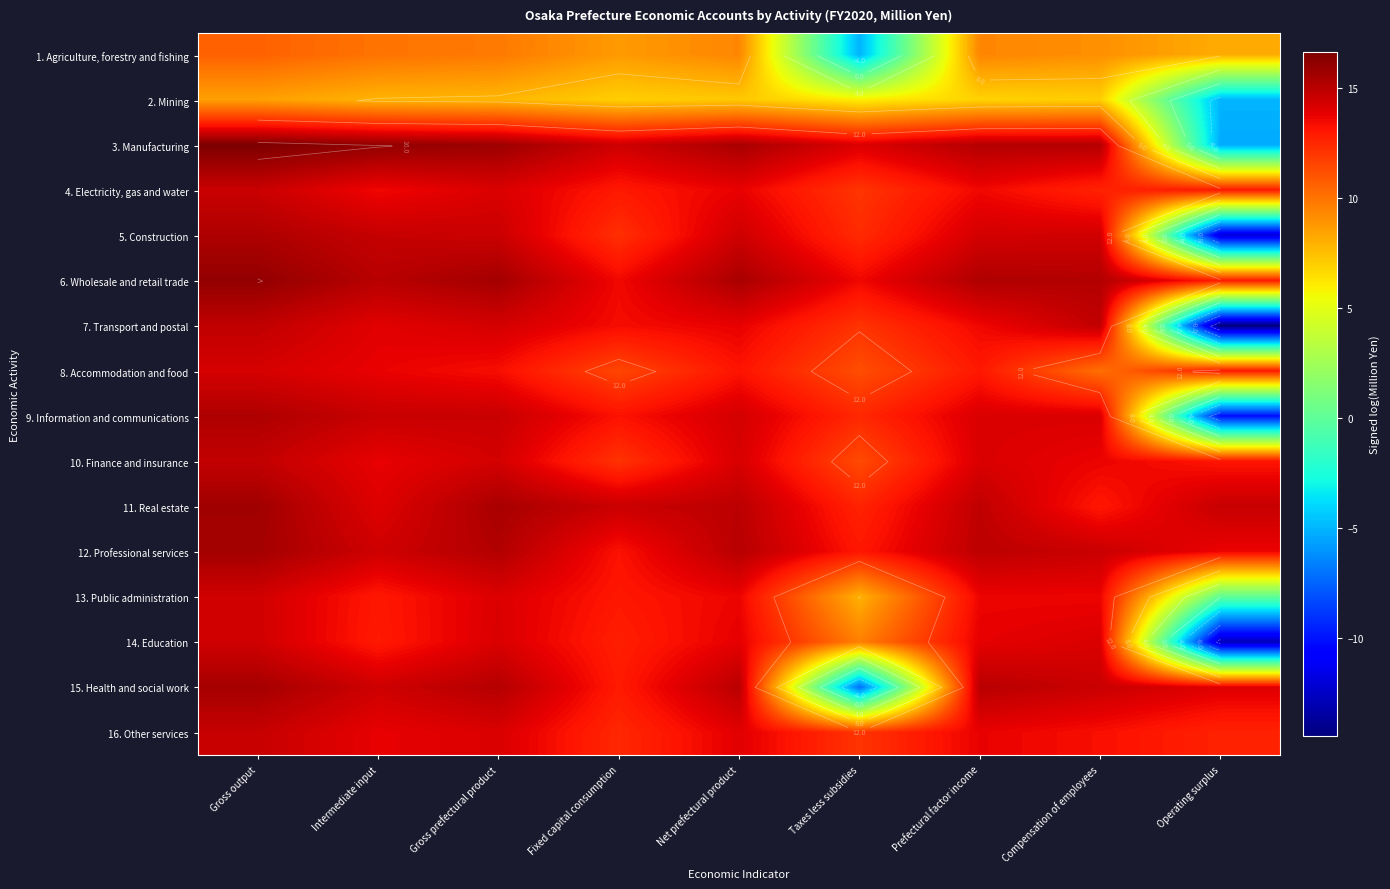

Which label corresponds to the smallest value in the chart?

Operating surplus